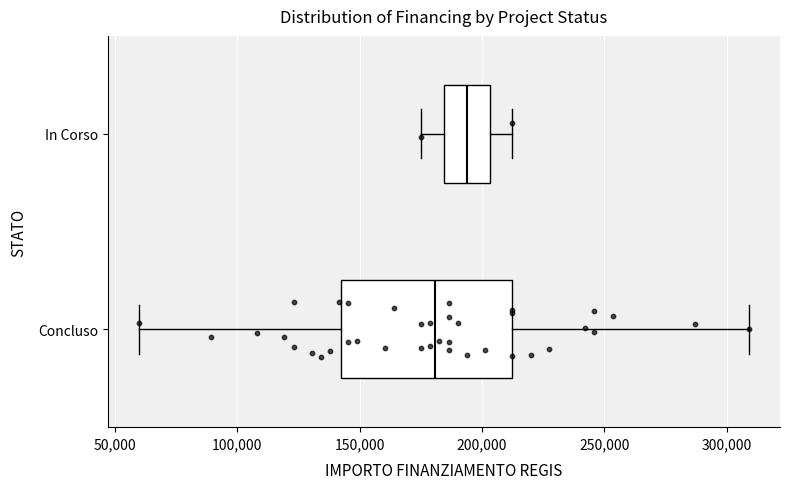

Which box's median line is the furthest to the left?

Concluso